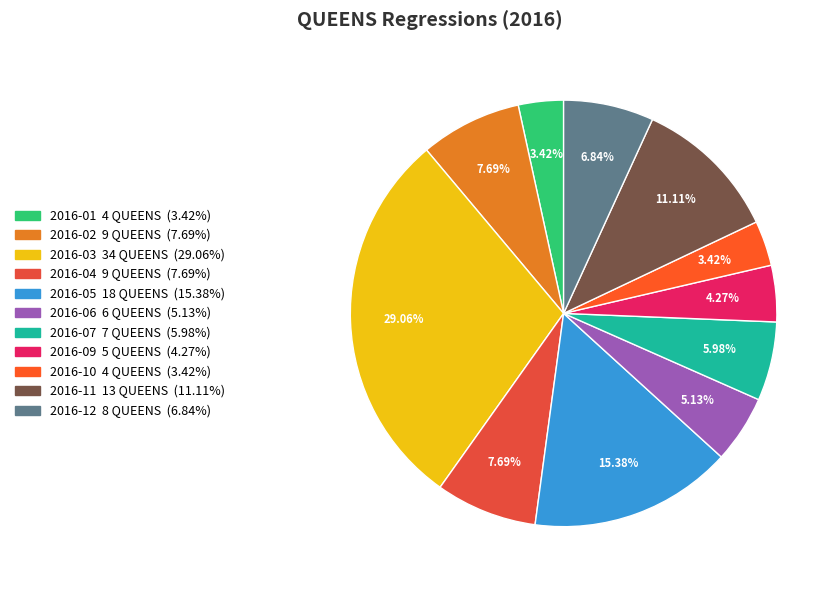

To the nearest percent, what is the difference between the largest and smallest slice percentages?

26%